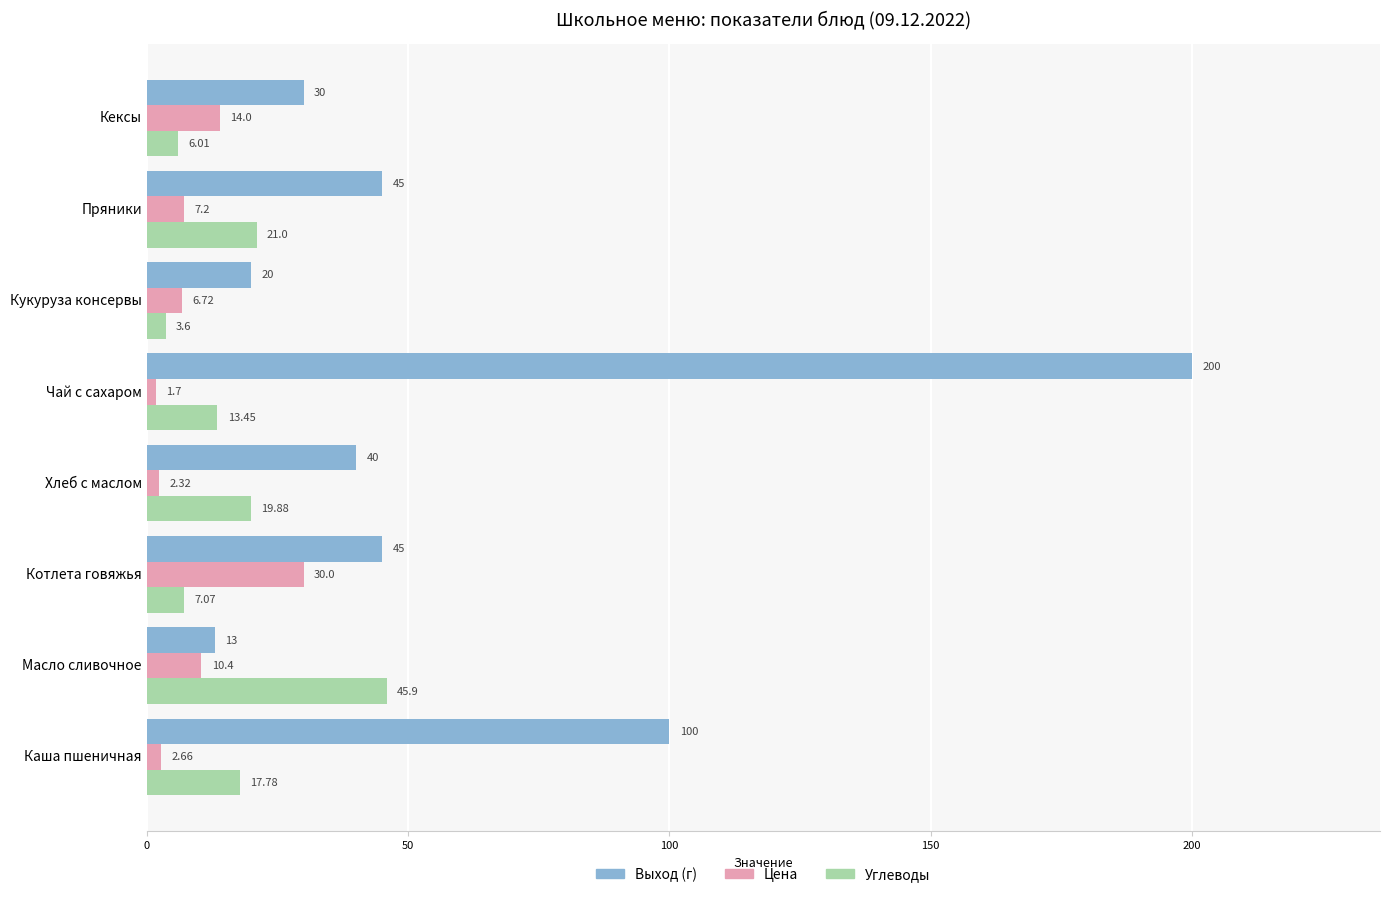

What is the difference between the second highest and minimum values in the Цена series?

12.3